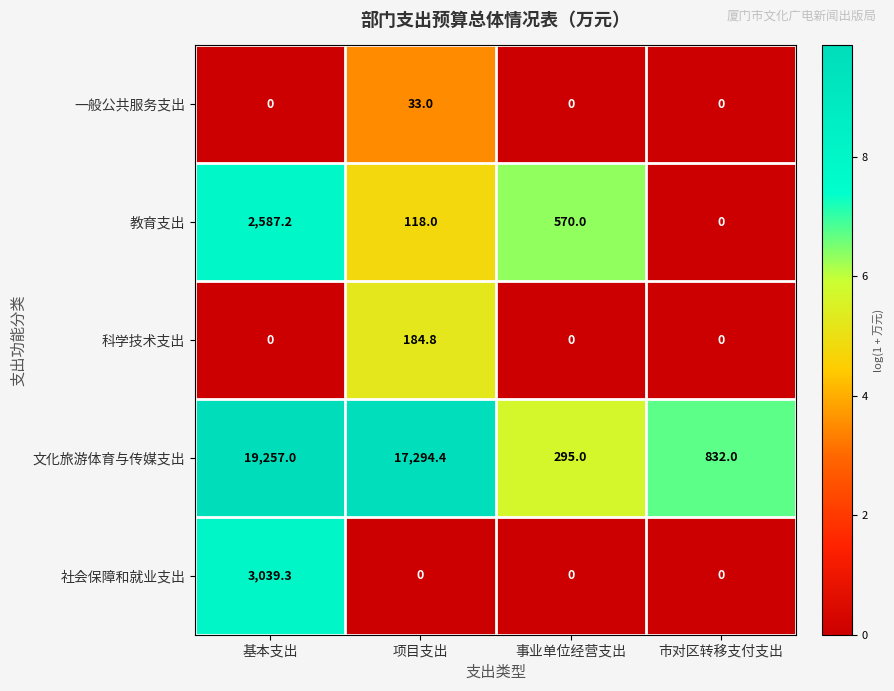

What is the difference between the 教育支出 values at 基本支出 and 事业单位经营支出?

2017.2